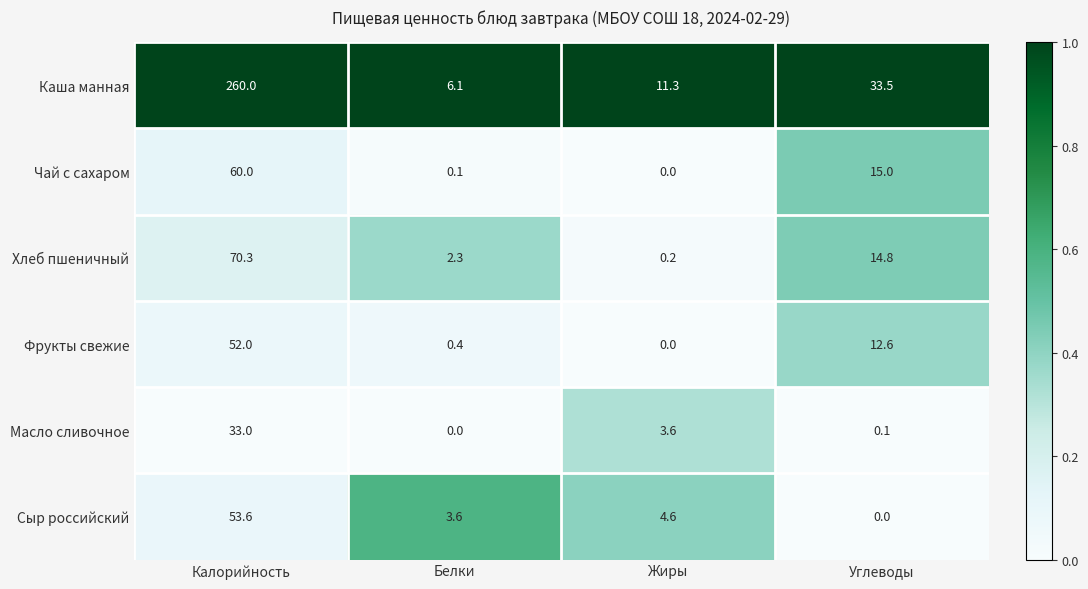

Rank the series by their maximum value, from lowest to highest.

Масло сливочное, Фрукты свежие, Сыр российский, Чай с сахаром, Хлеб пшеничный, Каша манная